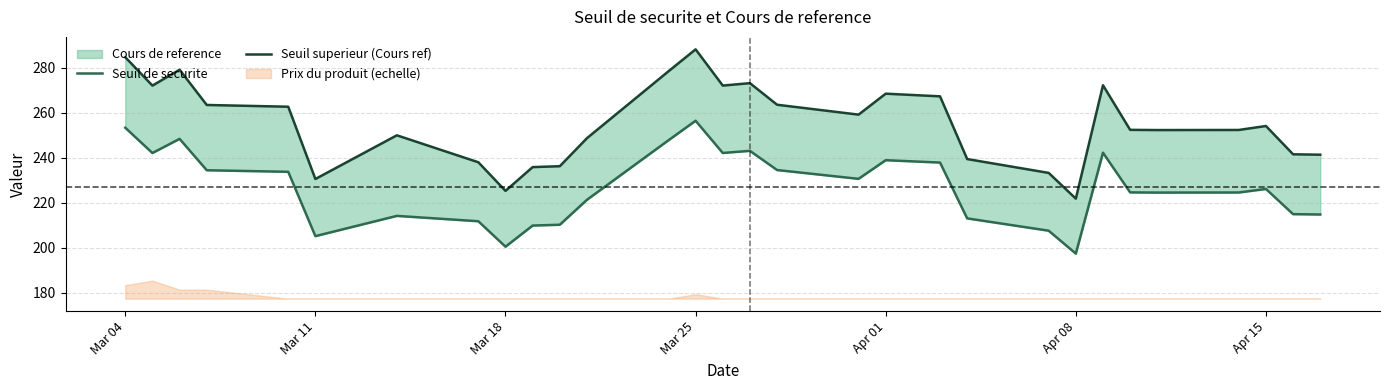

At which category is the sum across all series the highest?

Mar 25